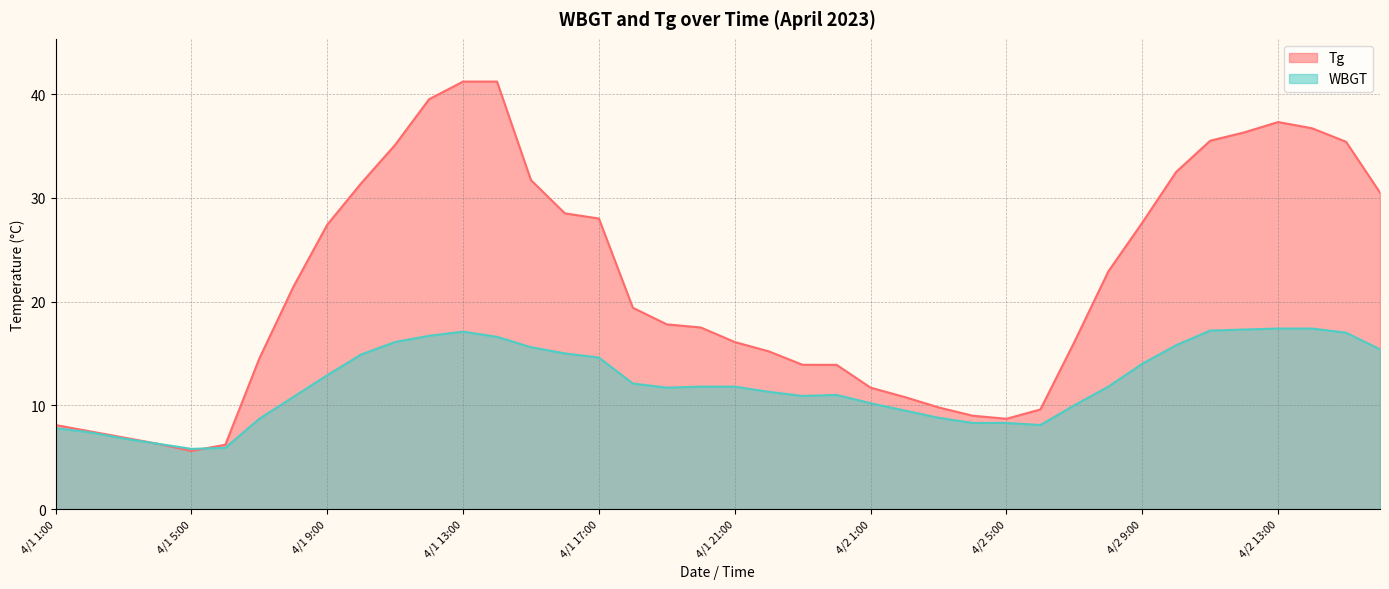

What is the greatest value displayed?

41.2